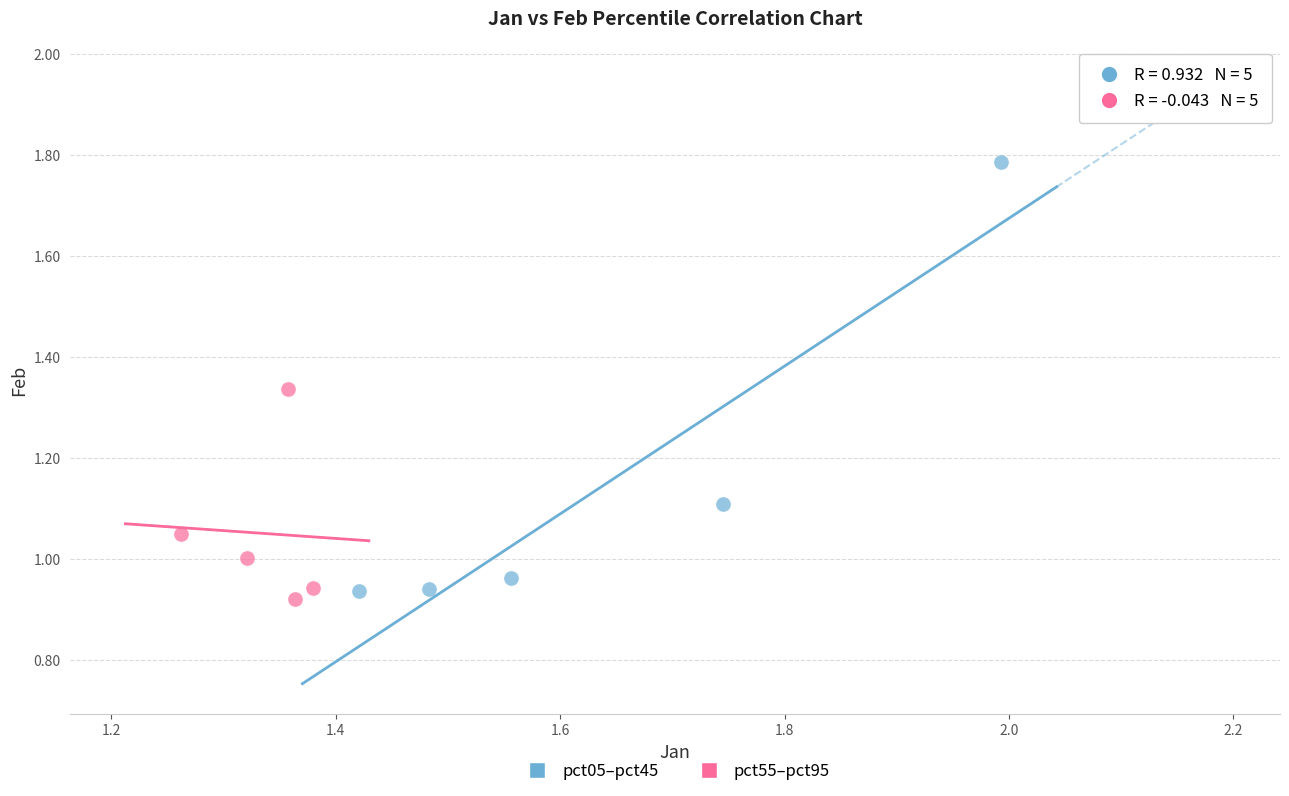

Which series reaches the maximum Y coordinate?

pct05–pct45